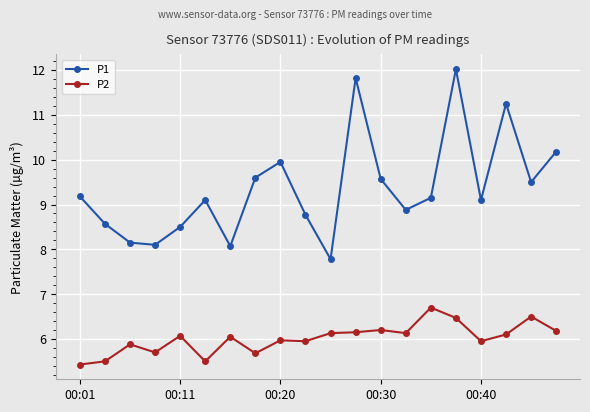

What are all the series names shown in the legend?

P1, P2